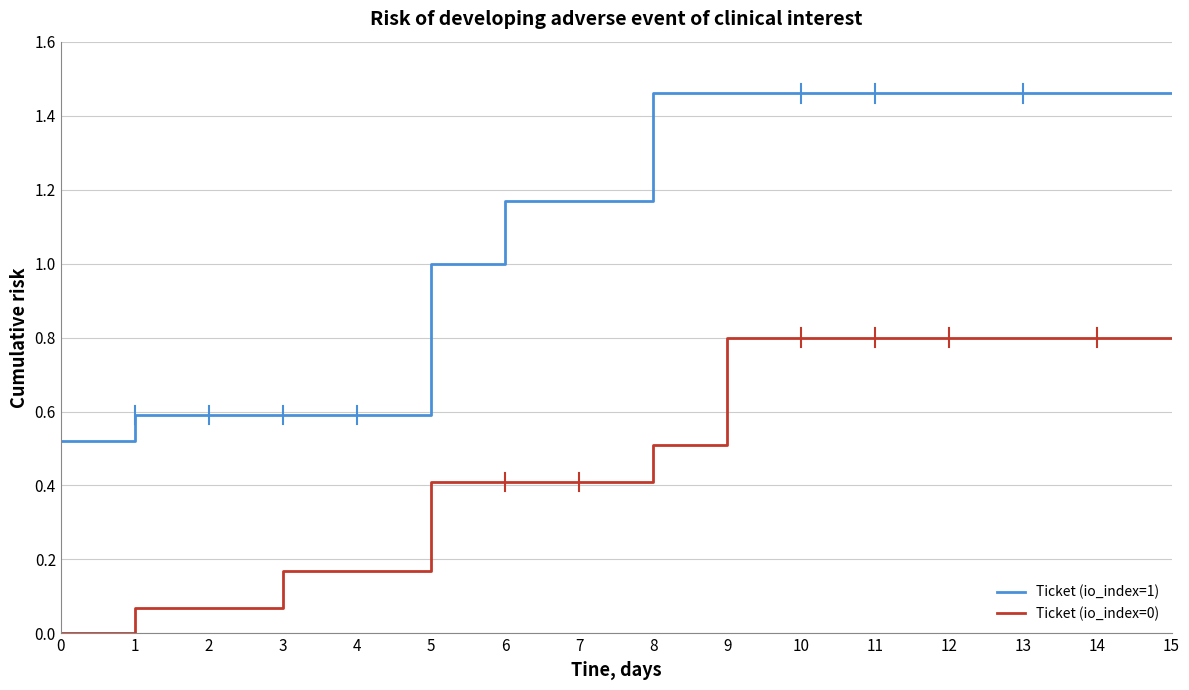

The Ticket (io_index=1) series shows 0.5 at 0. True or false?

True